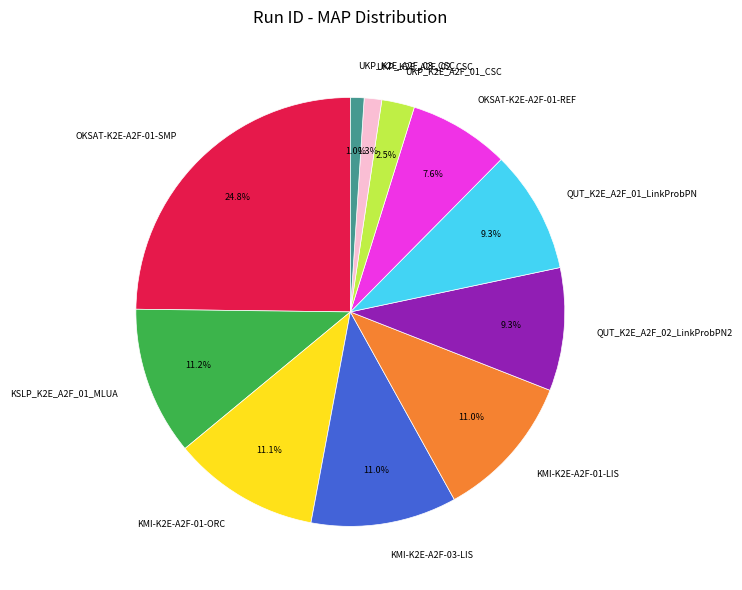

Combined, what portion of the pie is UKP_K2E_A2F_03_CSC and QUT_K2E_A2F_01_LinkProbPN?

10.3%